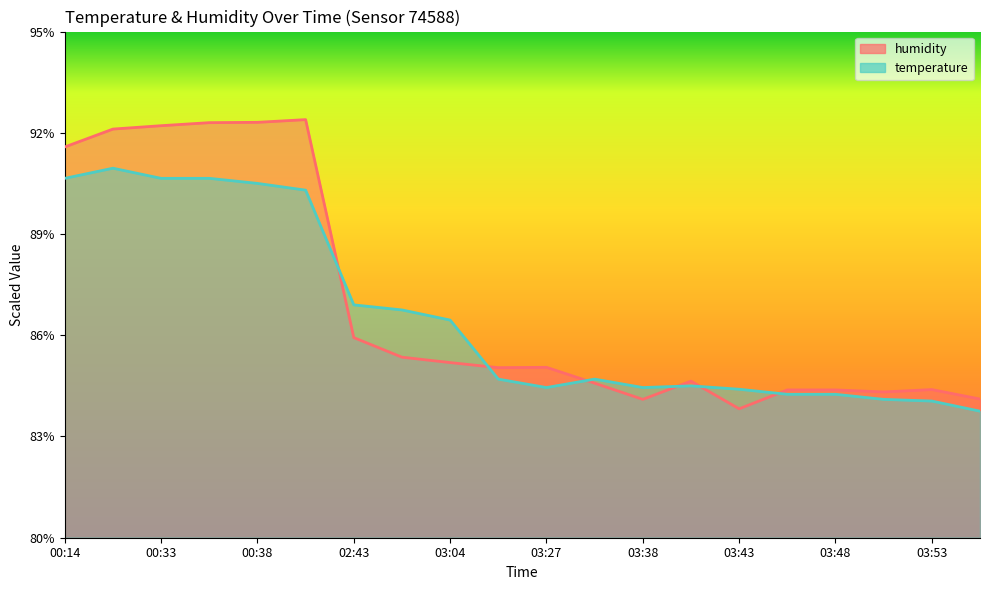

What are all the series names shown in the legend?

humidity, temperature